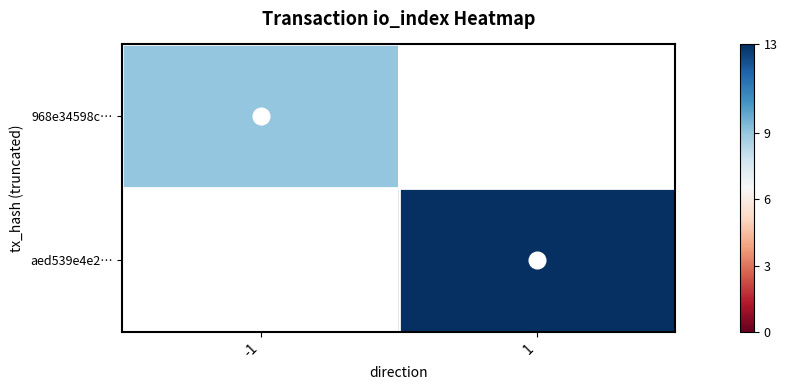

Which label corresponds to the largest value in the chart?

1